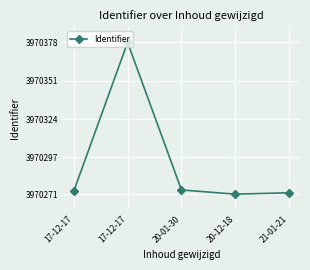

How many points are lower than both their immediate neighbors (excluding endpoints)?

1